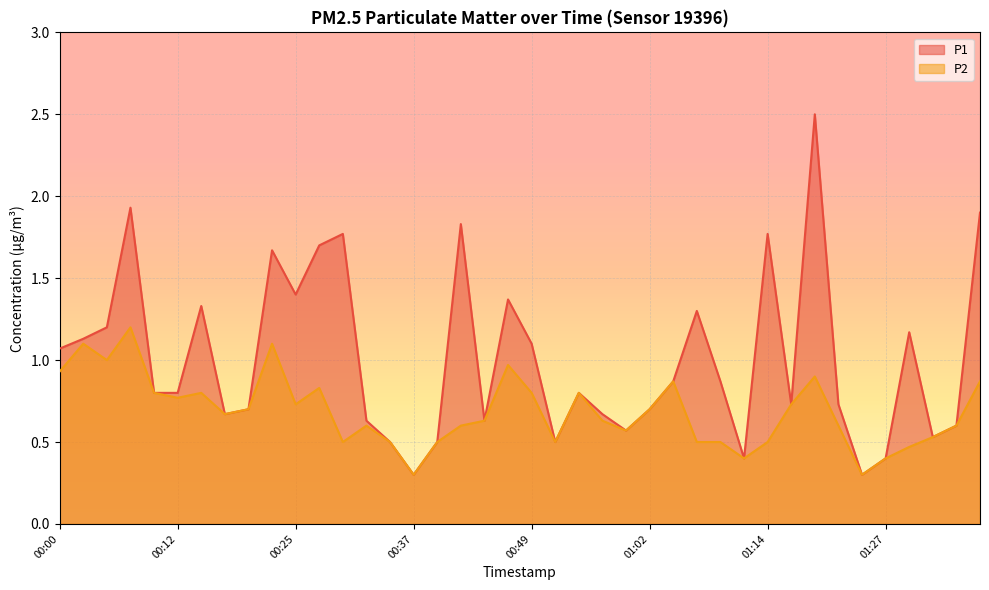

The P2 series shows 0.5 at 00:52. True or false?

True